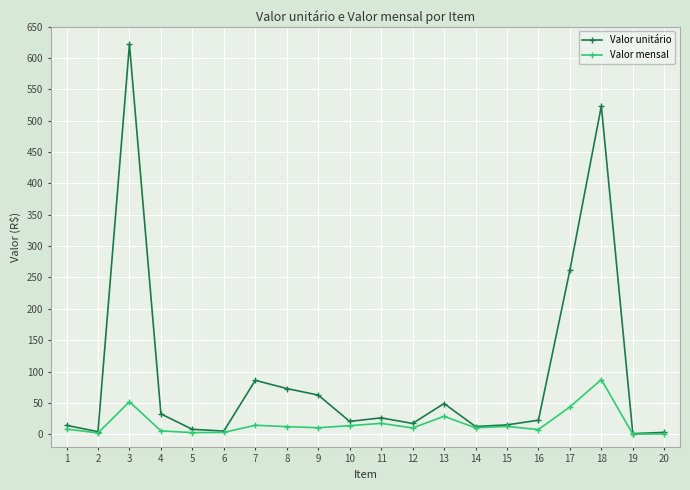

How many data points does each series have?

20